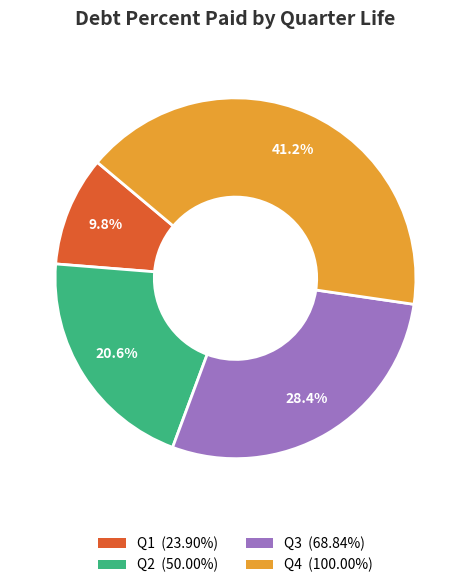

Is there any slice that represents more than half of the pie?

No